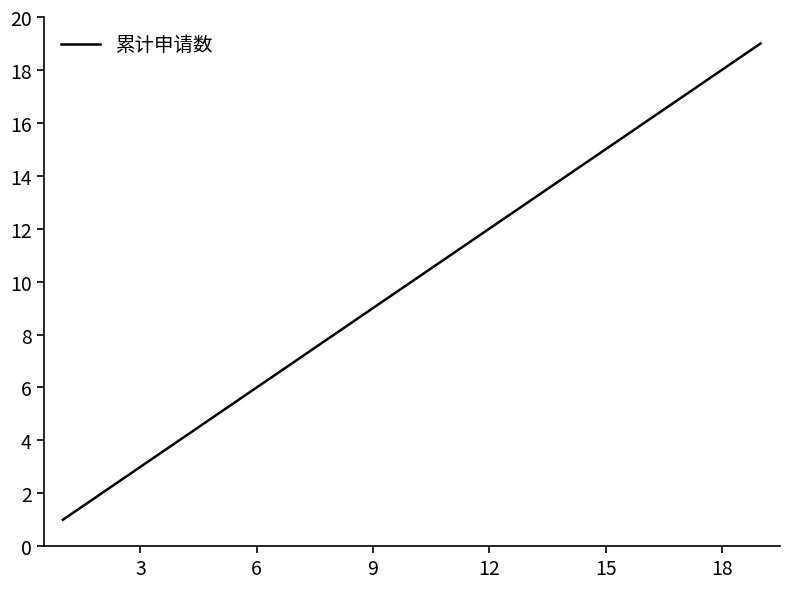

What is the difference between the maximum and minimum values?

18